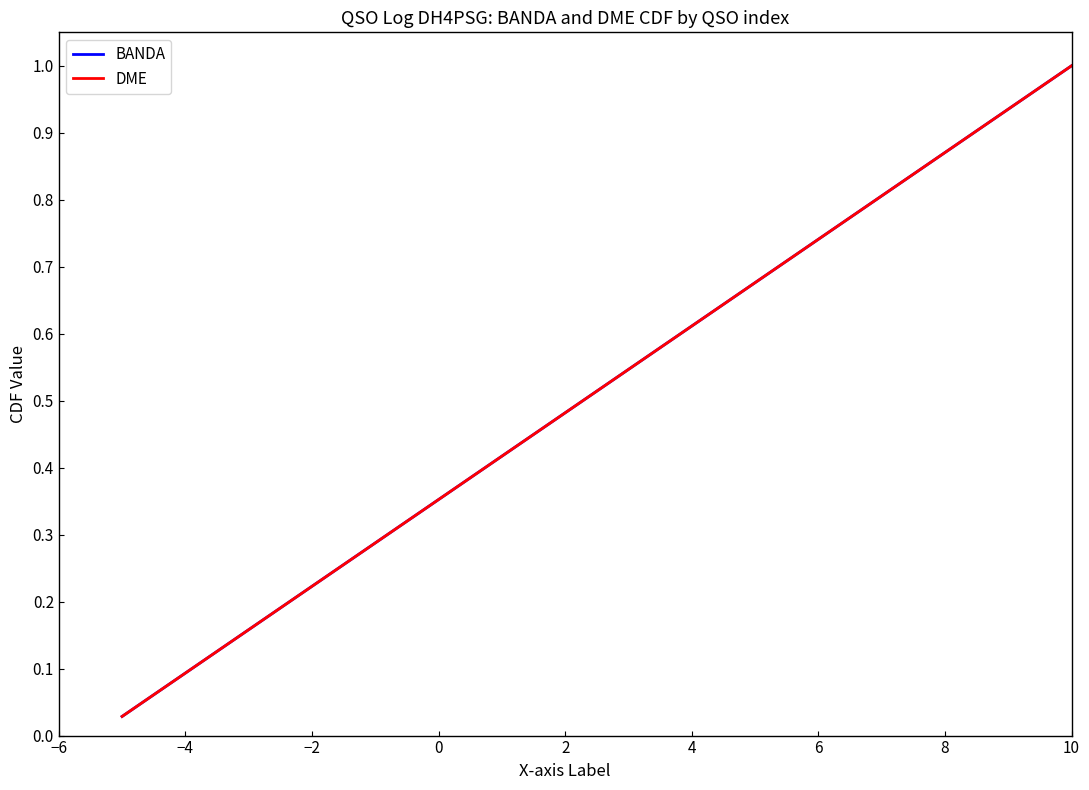

Rank the series by their maximum value, from highest to lowest.

BANDA, DME